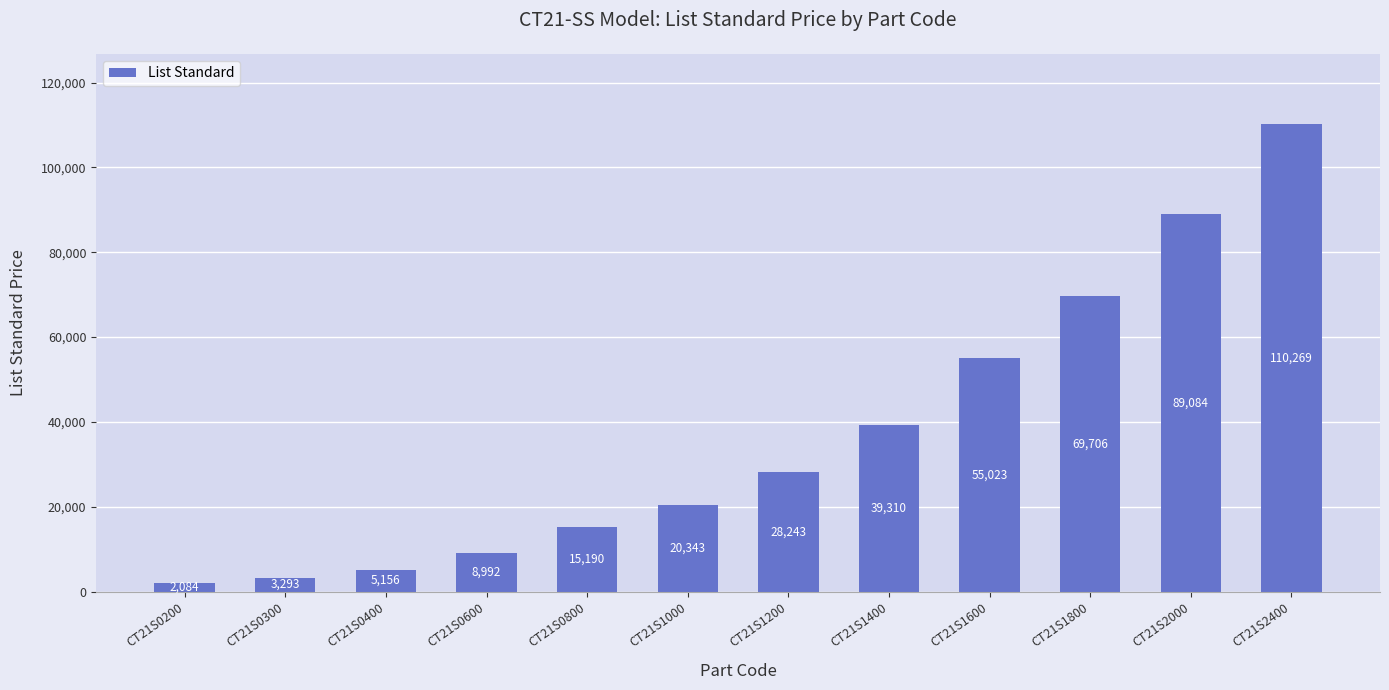

What is the difference between the values at CT21S0400 and CT21S0200?

3072